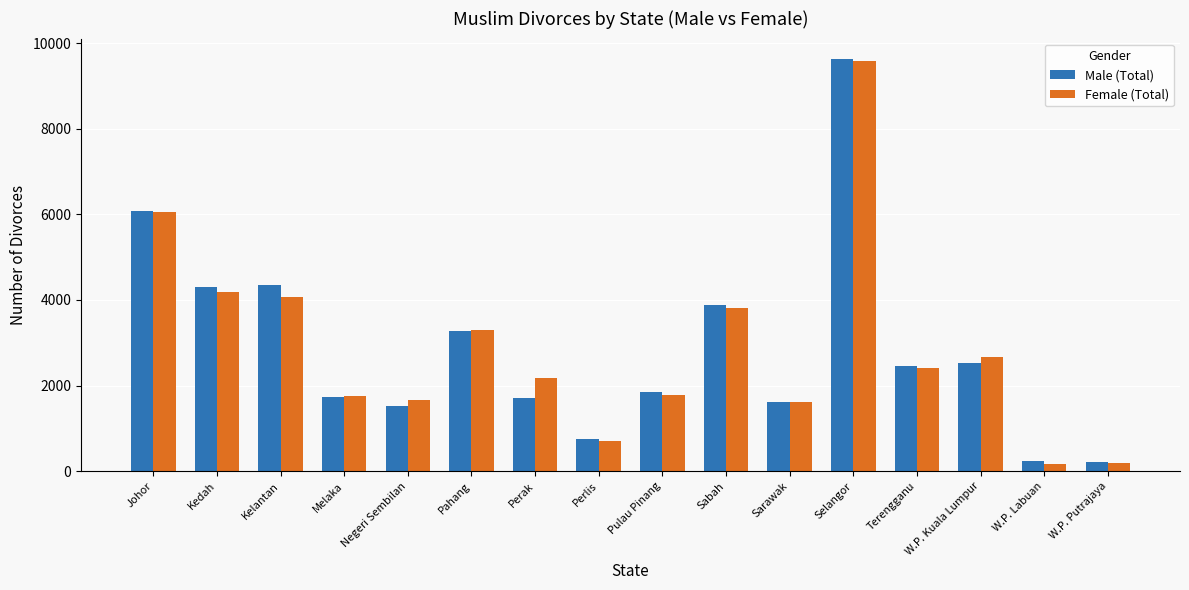

Where is Male (Total) nearest to the value 4920?

Kelantan